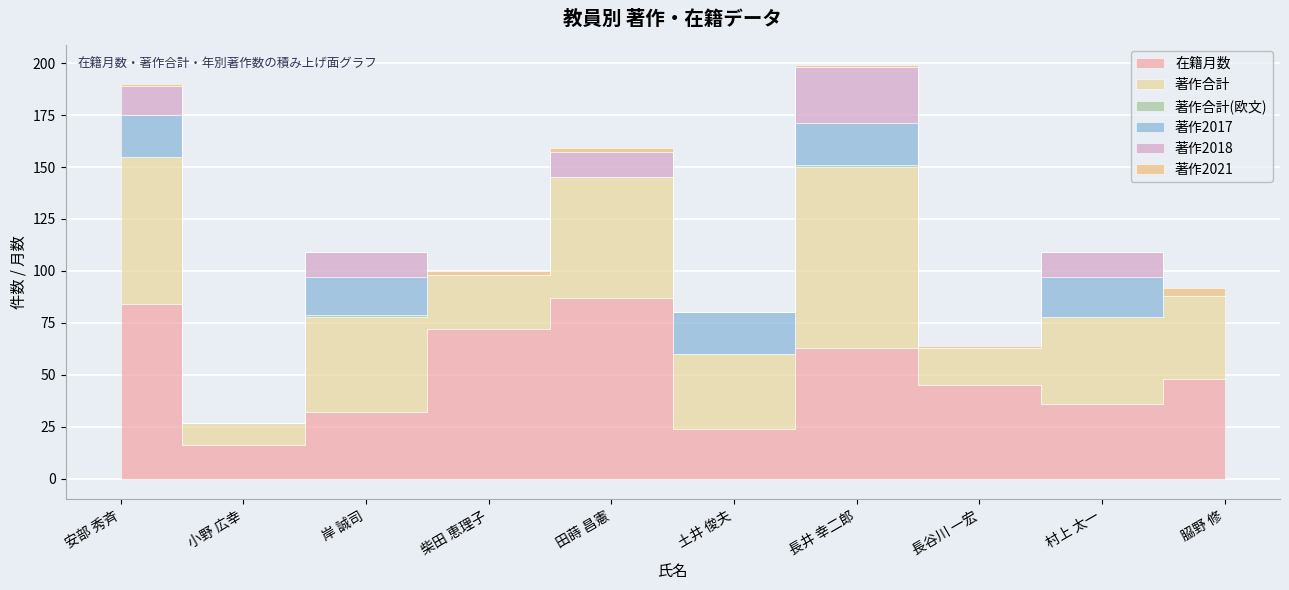

What is the maximum value shown in the chart?

87